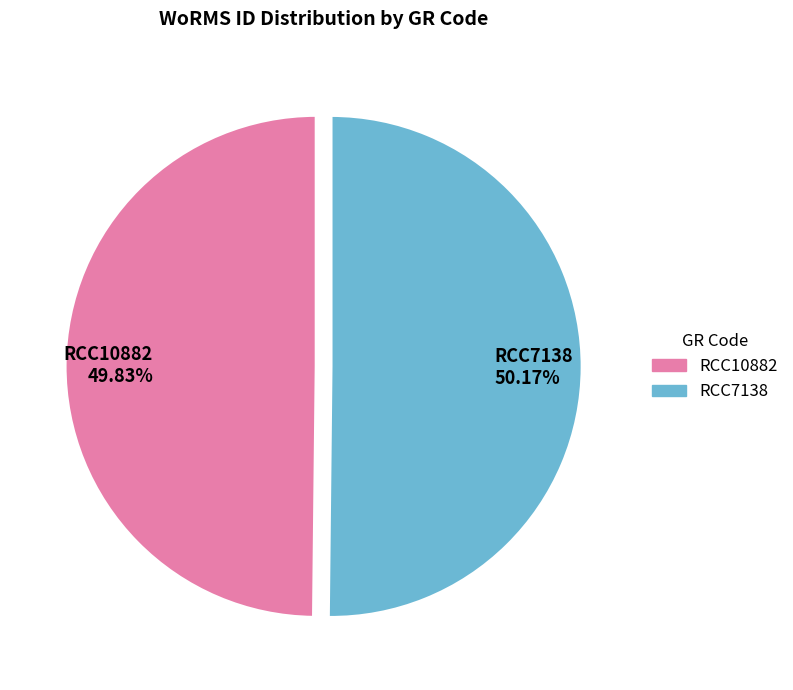

What percentage is the RCC7138 slice, to the nearest percent?

50%